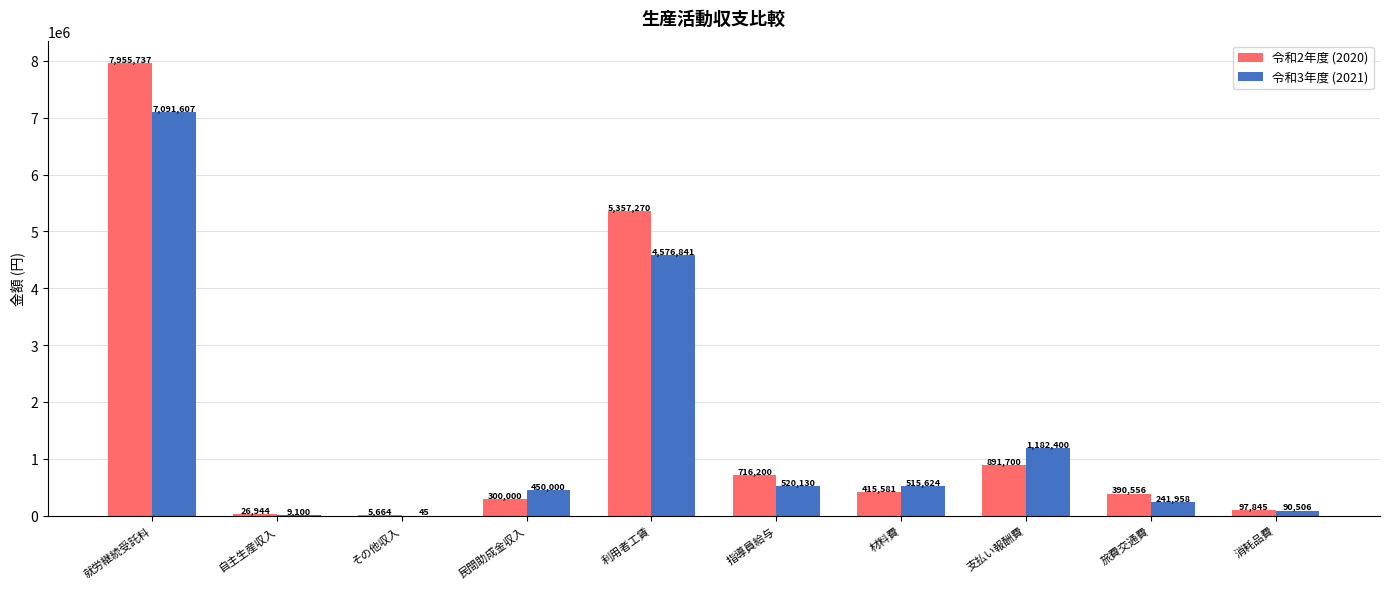

Which series changed the most between 自主生産収入 and 利用者工賃?

令和2年度 (2020)